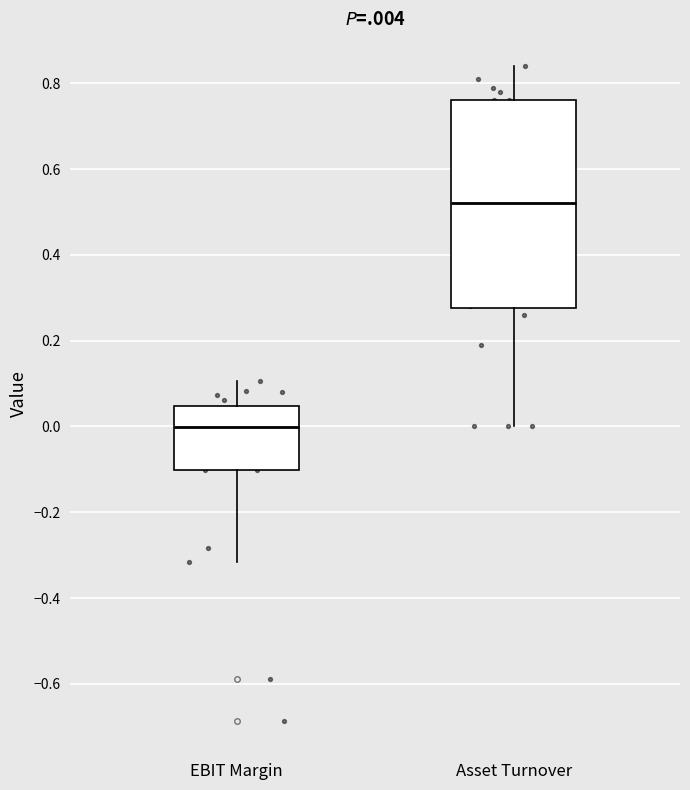

Reading left to right, transcribe this box plot: for each box, give where its median line is, the range the box spans, and where its two whiskers end, as read against the y-axis. The values are not printed on the chart, so give them approximately, as read against the axis.

EBIT Margin: median 0.00, box -0.10 to 0.04, whiskers -0.32 to 0.10
Asset Turnover: median 0.52, box 0.28 to 0.76, whiskers 0.00 to 0.84